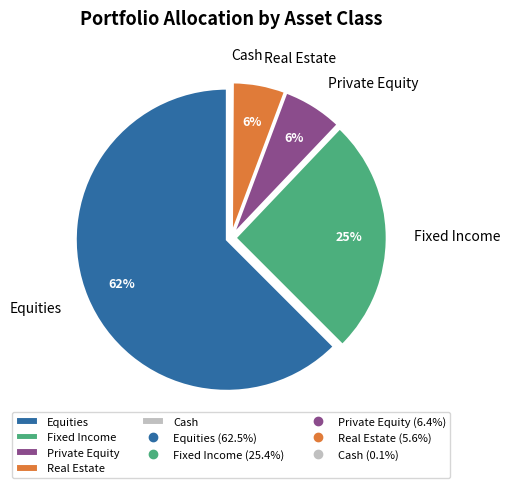

Which slice is the largest?

Equities